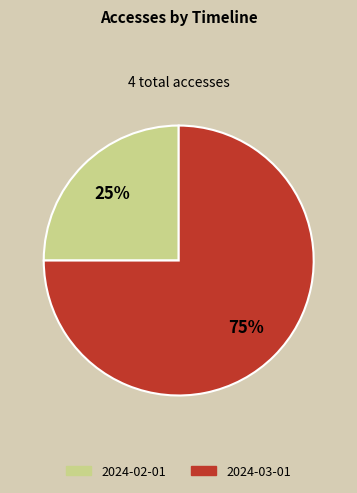

Is the sum of 2024-02-01 and 2024-03-01 greater than half?

Yes